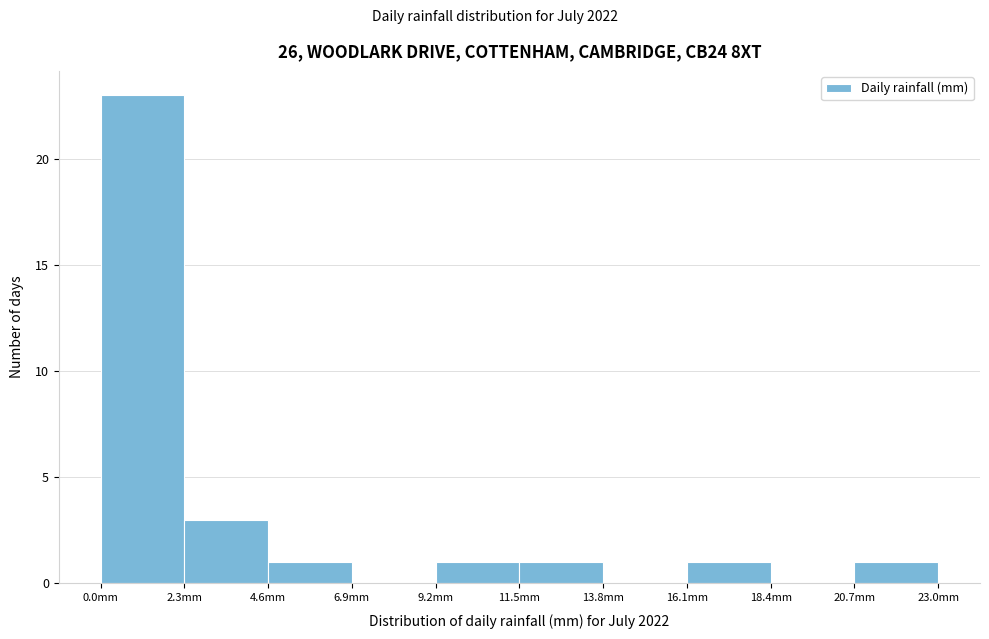

Reading left to right, list every bar in this chart as the range it spans on the x-axis followed by its height. Neither the bar edges nor the heights are printed on the chart, so give them approximately, as read against the axes.

0.0 to 2.3: 23
2.3 to 4.6: 3
4.6 to 6.9: 1
6.9 to 9.2: 0
9.2 to 11.5: 1
11.5 to 13.8: 1
13.8 to 16.1: 0
16.1 to 18.4: 1
18.4 to 20.7: 0
20.7 to 23.0: 1